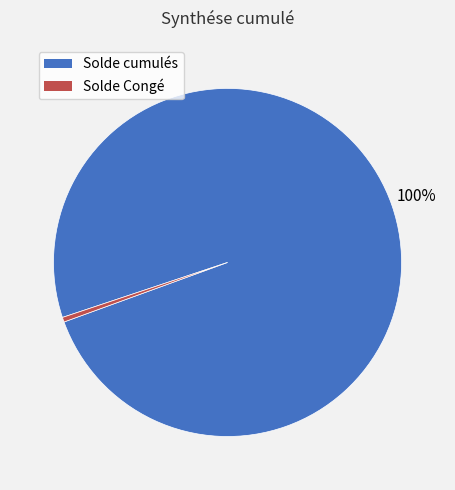

Rank the categories by value from highest to lowest.

Solde cumulés, Solde Congé